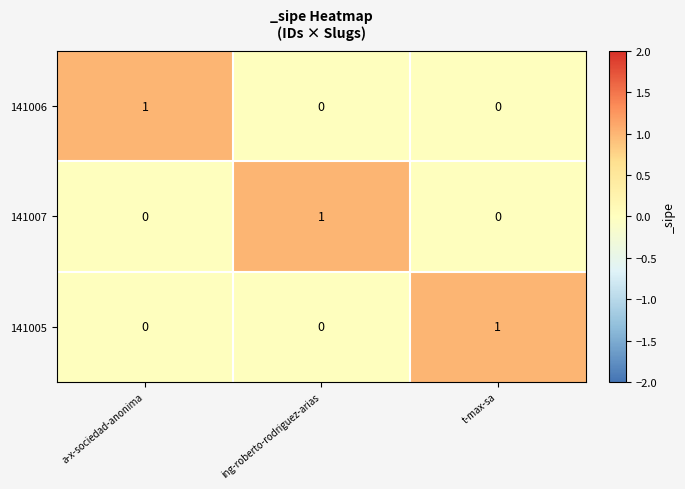

True or false: 141007 has a value of 0 at t-max-sa.

True